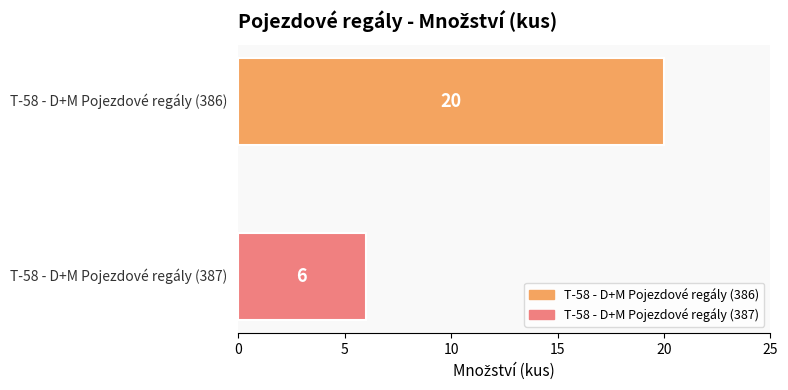

What is the greatest value displayed?

20